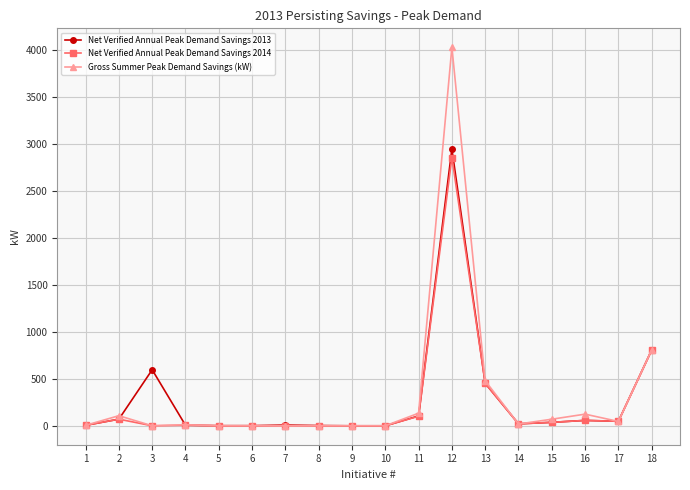

What is the difference between the maximum and second lowest values in the Gross Summer Peak Demand Savings (kW) series?

4030.7